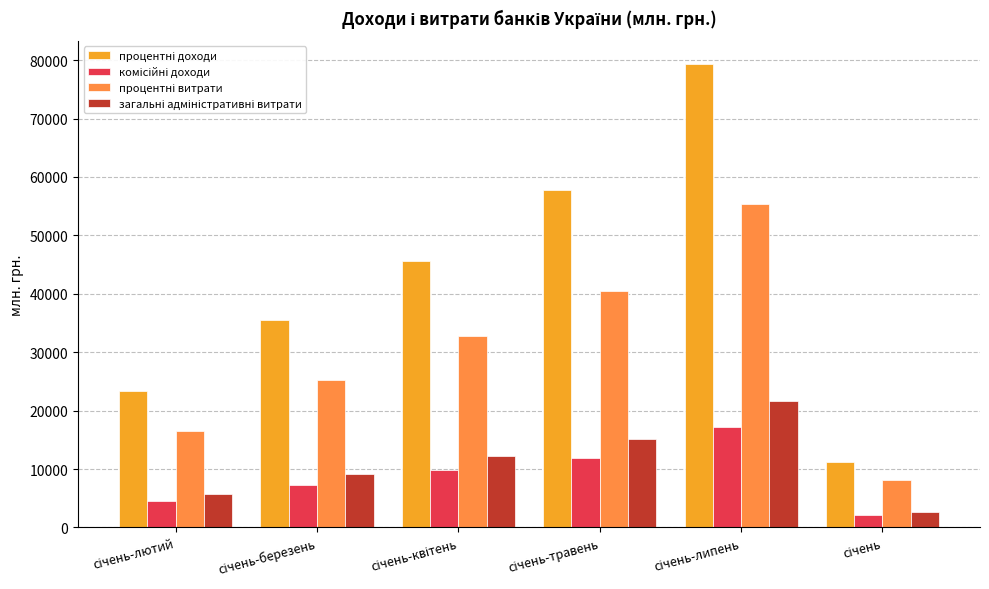

What is the minimum value shown in the chart?

2113